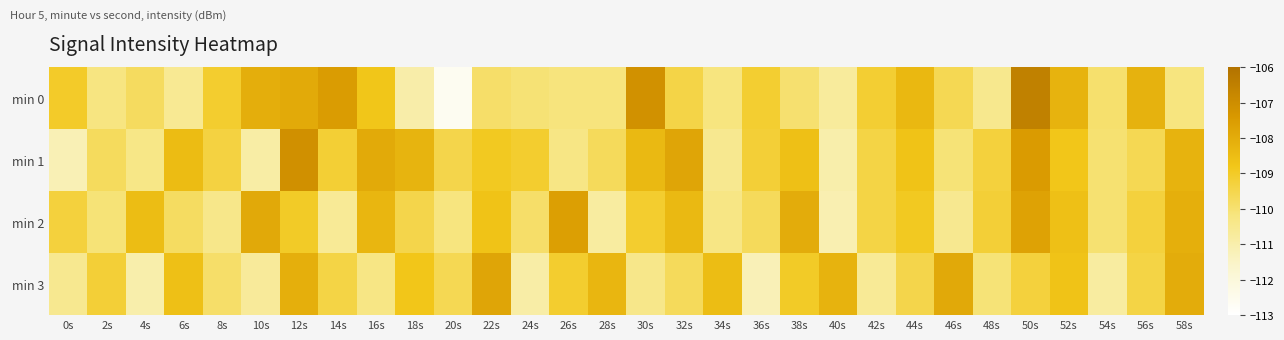

Which series has the largest range (max minus min)?

min 0